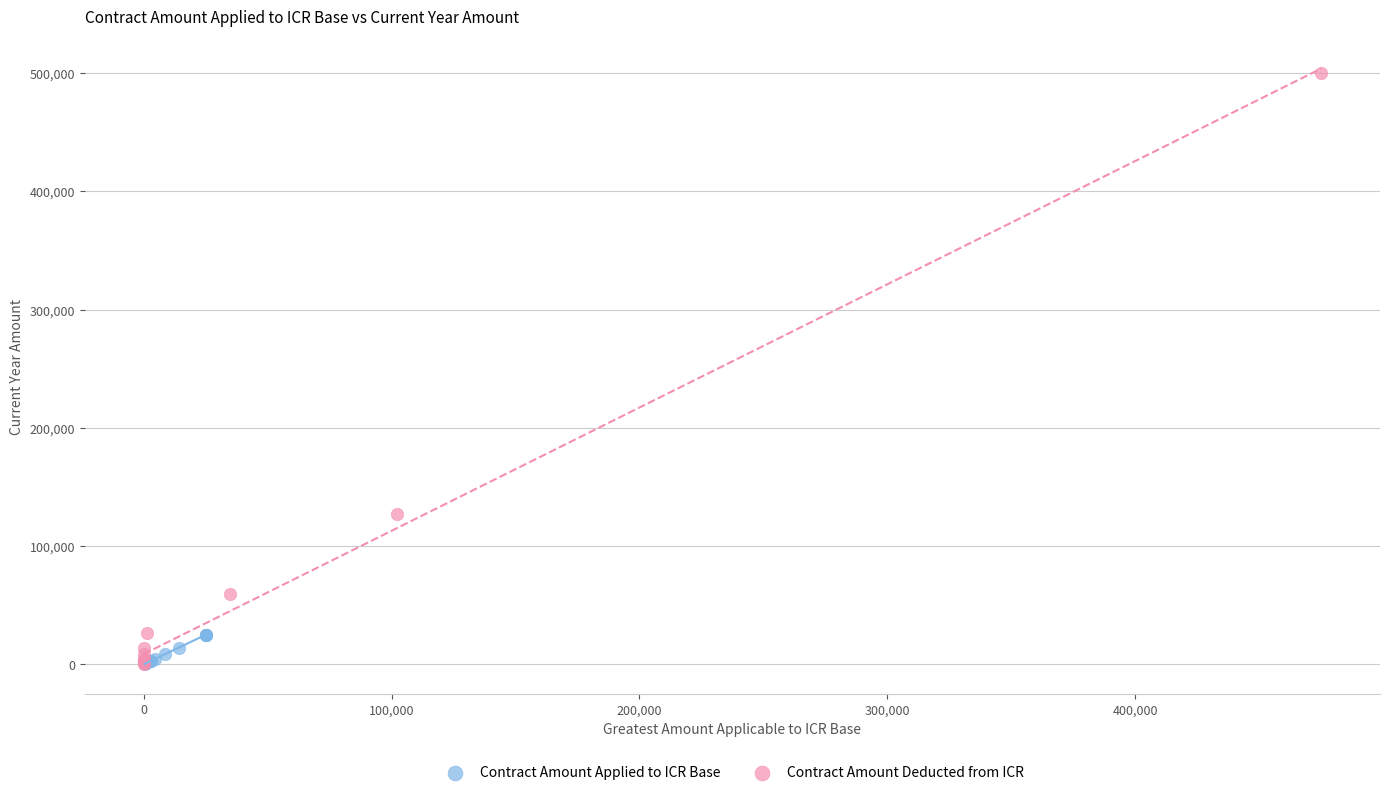

Which series contains the highest Y value?

Contract Amount Deducted from ICR